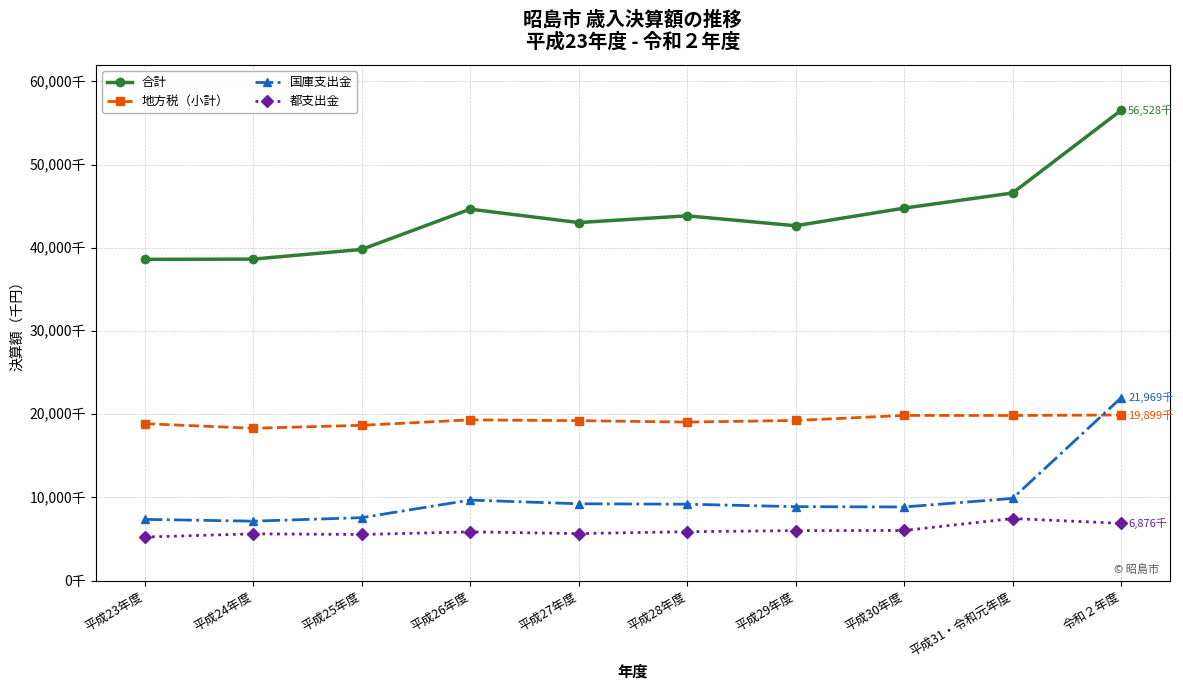

Which series has the largest total across all categories?

合計